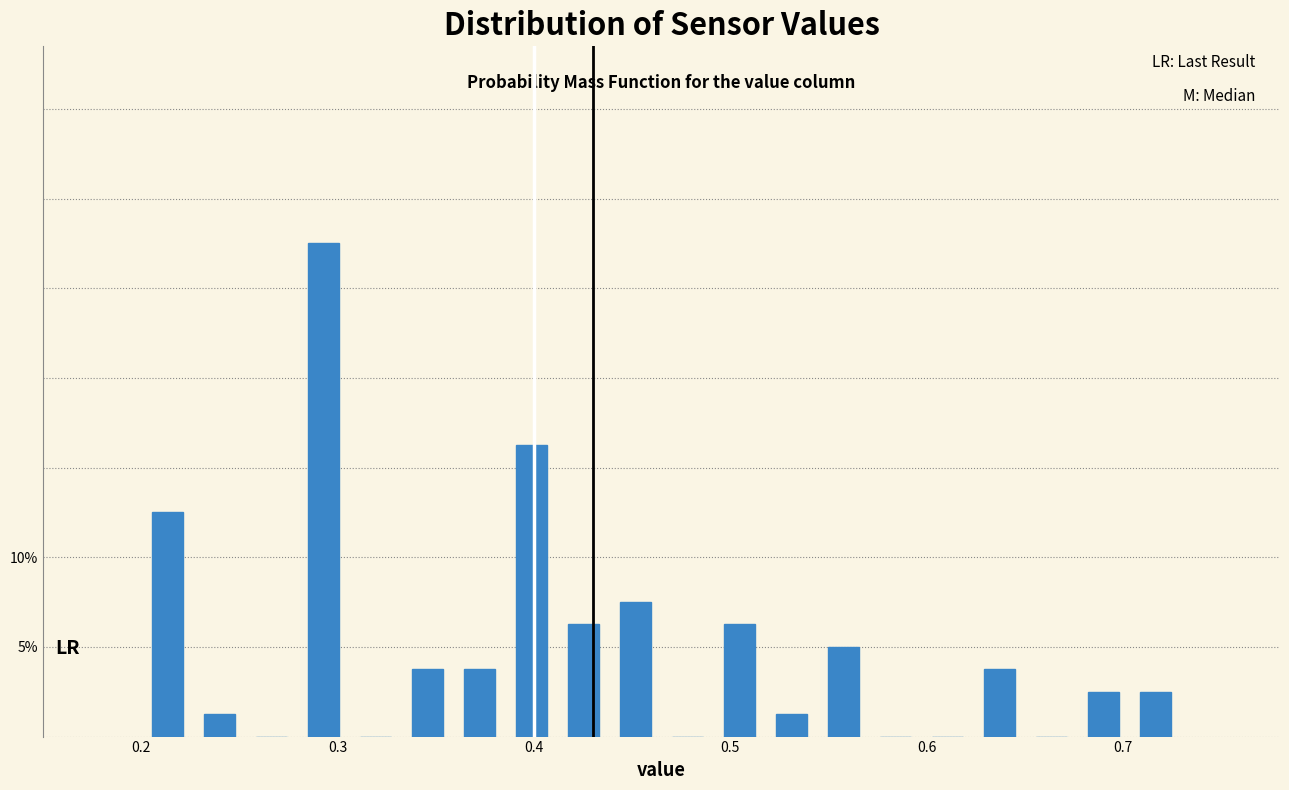

Read against the x-axis, roughly where is the centre of the tallest bar?

0.29